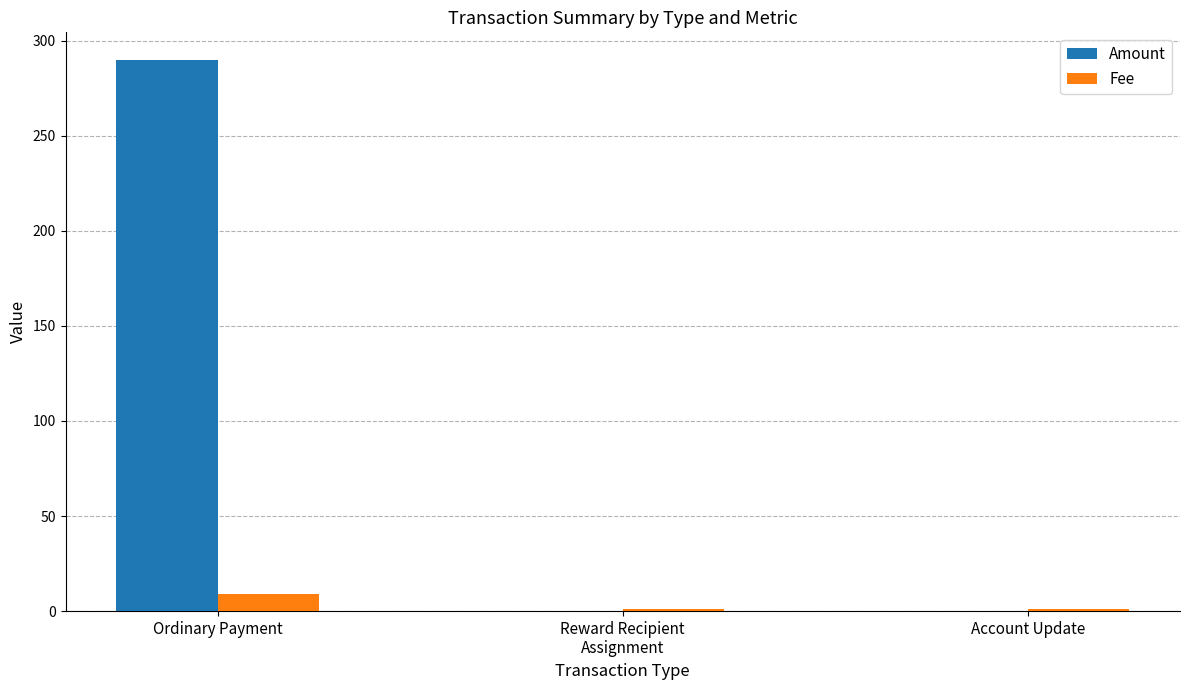

Does the chart contain stacked bars?

No